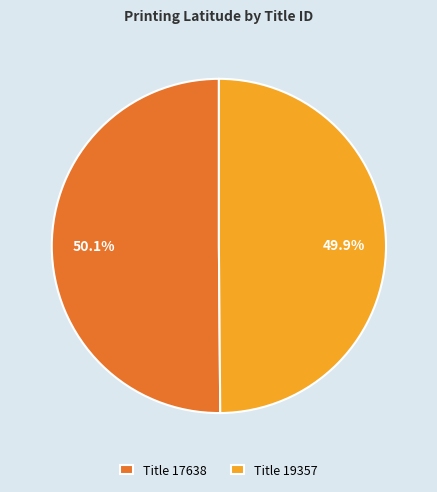

How much of the chart is everything except Title 17638?

49.9%